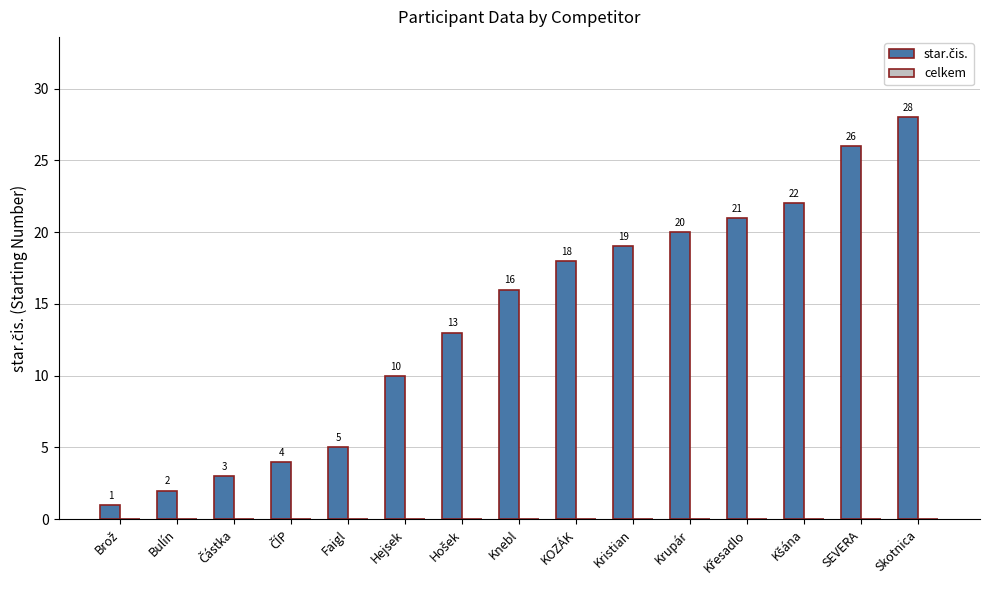

Approximately how many times larger is the value at SEVERA compared to Kristian?

1.4